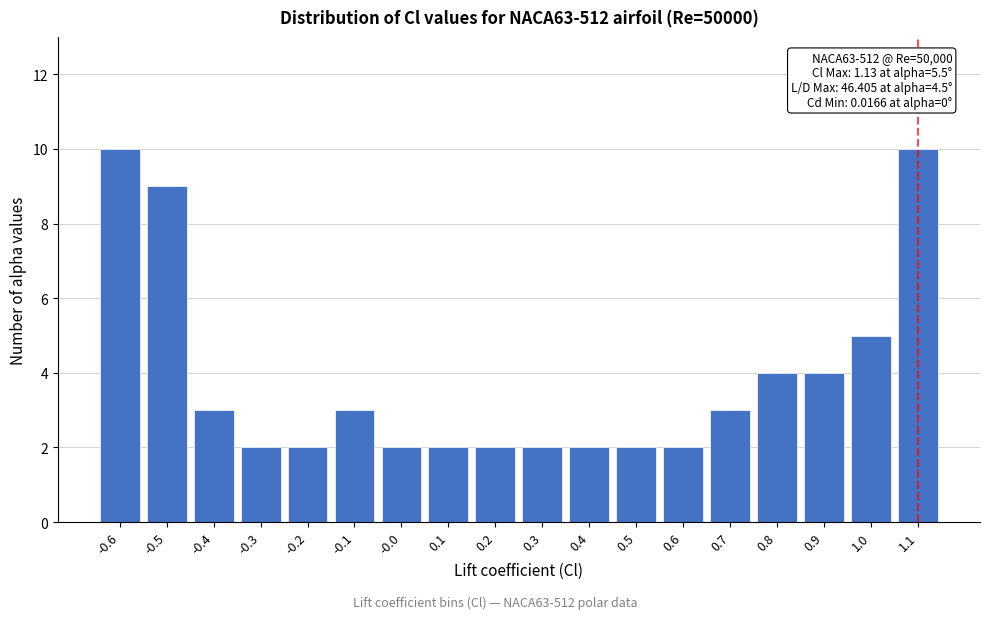

Reading left to right, transcribe all the data shown in this chart.

10	9	3	2	2	3	2	2	2	2	2	2	2	3	4	4	5	10